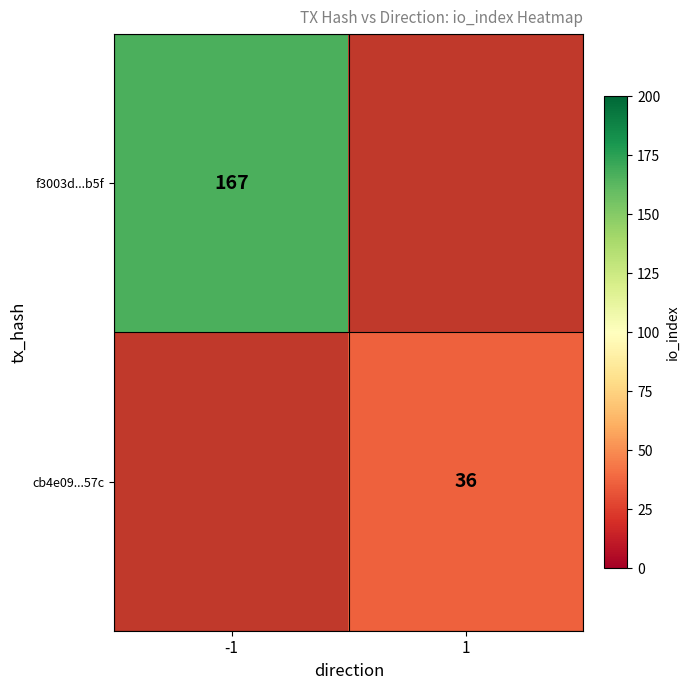

True or false: cb4e09...57c has a value of 36 at 1.

True